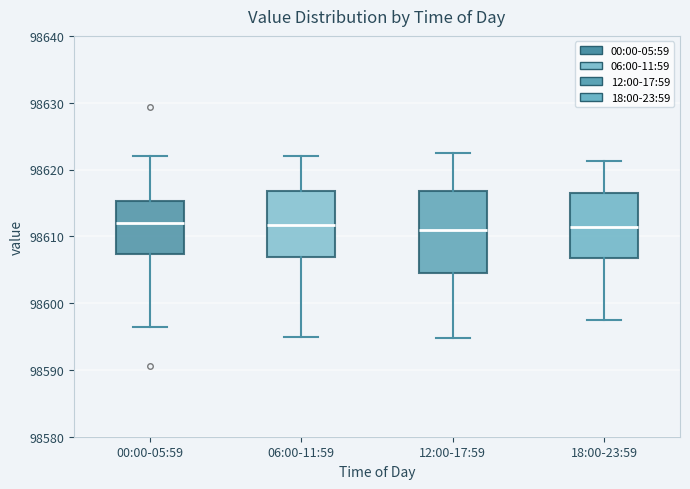

Reading left to right, transcribe this box plot: for each box, give where its median line is, the range the box spans, and where its two whiskers end, as read against the y-axis. The values are not printed on the chart, so give them approximately, as read against the axis.

00:00-05:59: median 98612, box 98607 to 98615, whiskers 98596 to 98622
06:00-11:59: median 98612, box 98607 to 98617, whiskers 98595 to 98622
12:00-17:59: median 98611, box 98604 to 98617, whiskers 98595 to 98623
18:00-23:59: median 98611, box 98607 to 98617, whiskers 98598 to 98621